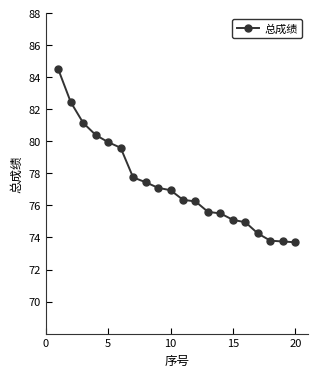

Count the number of values greater than 76.

12